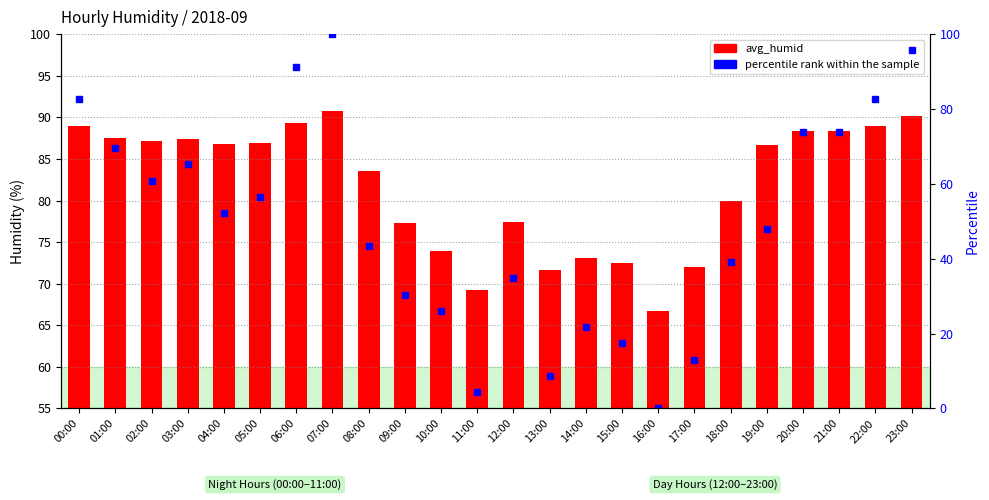

Rank the series by their average value, from lowest to highest.

percentile rank within the sample, avg_humid